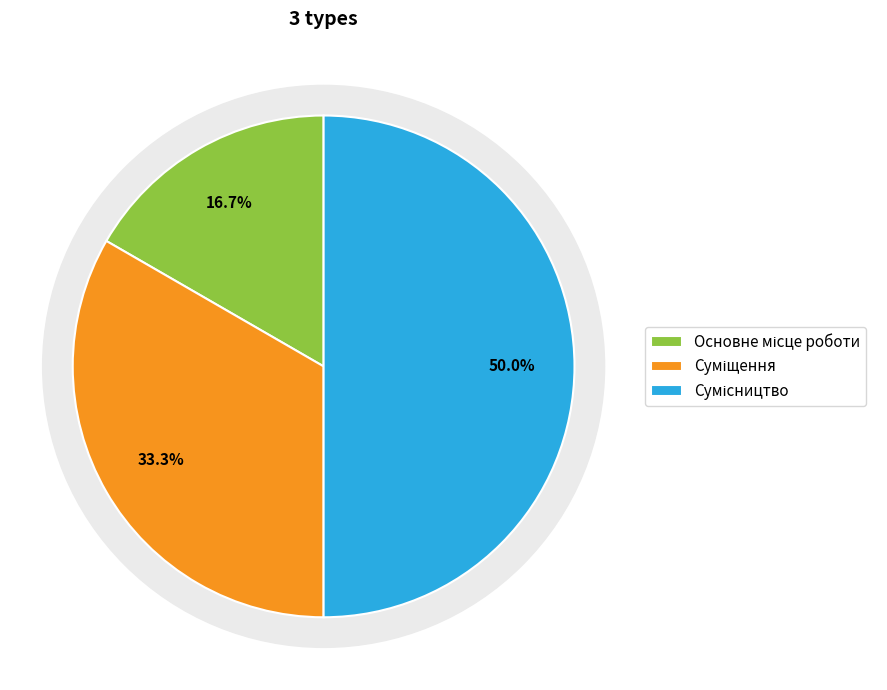

Approximately how many times larger is the value at Суміщення compared to Сумісництво?

0.7